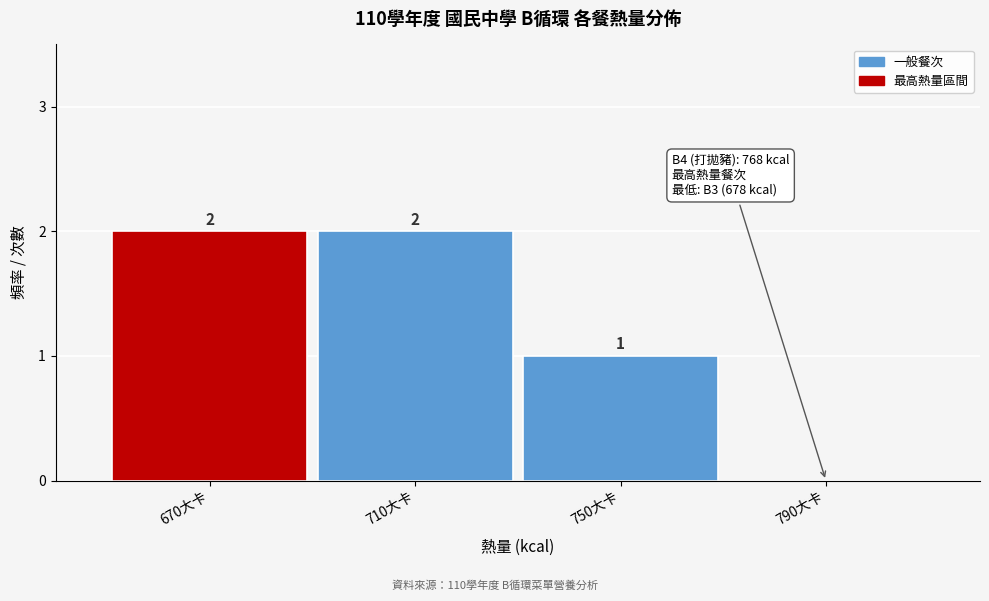

Reading left to right, transcribe all the data shown in this chart.

670大卡=2	710大卡=2	750大卡=1	790大卡=0